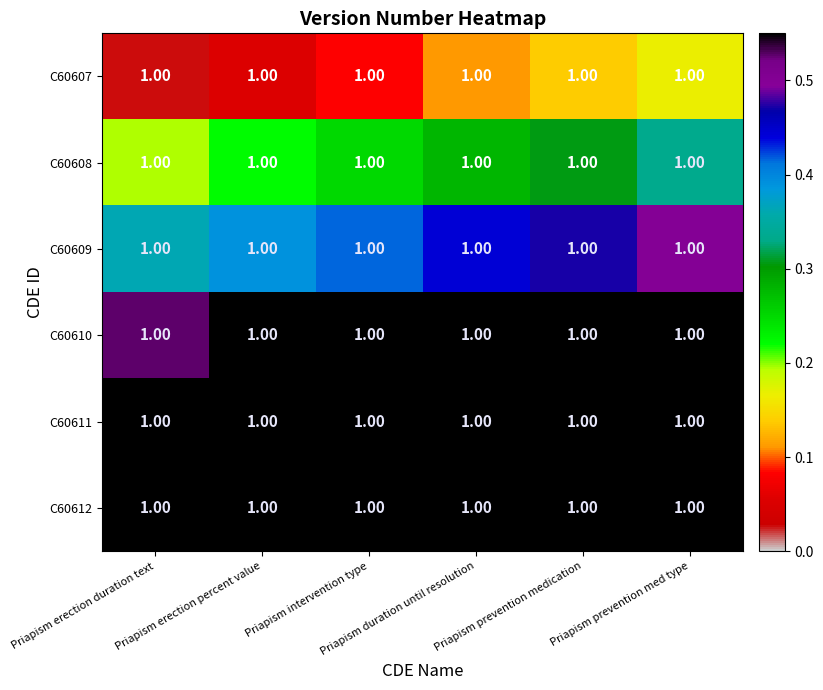

The C60608 series shows 0.3 at Priapism erection duration text. True or false?

False